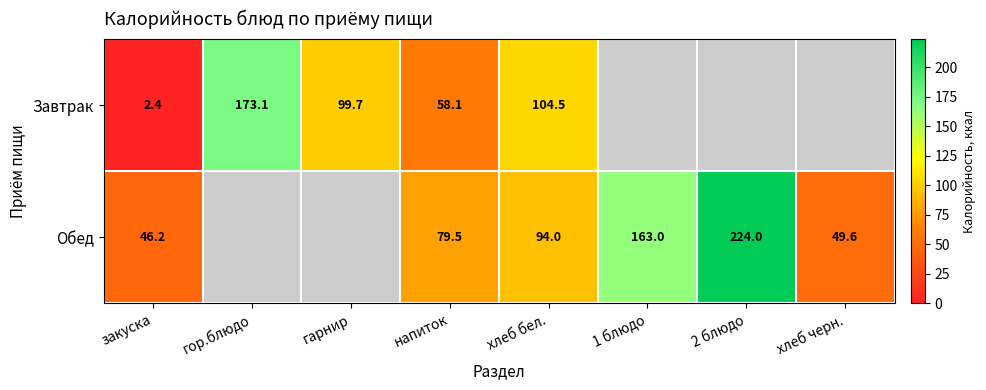

At how many categories does at least one series exceed 150?

3